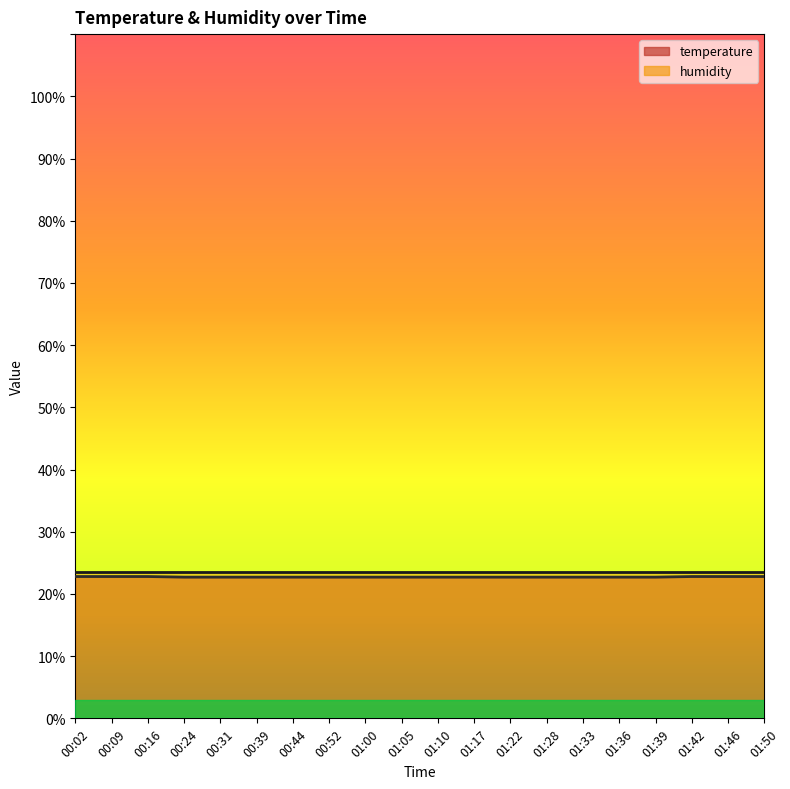

True or false: the data has more than 1 interior local peaks.

False